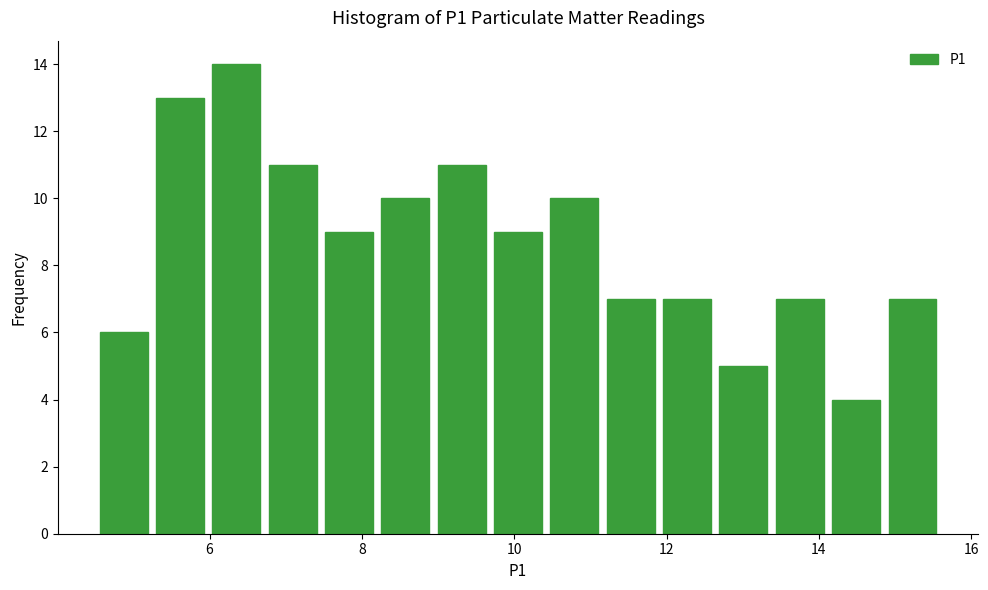

Read against the x-axis, roughly where is the centre of the tallest bar?

6.4